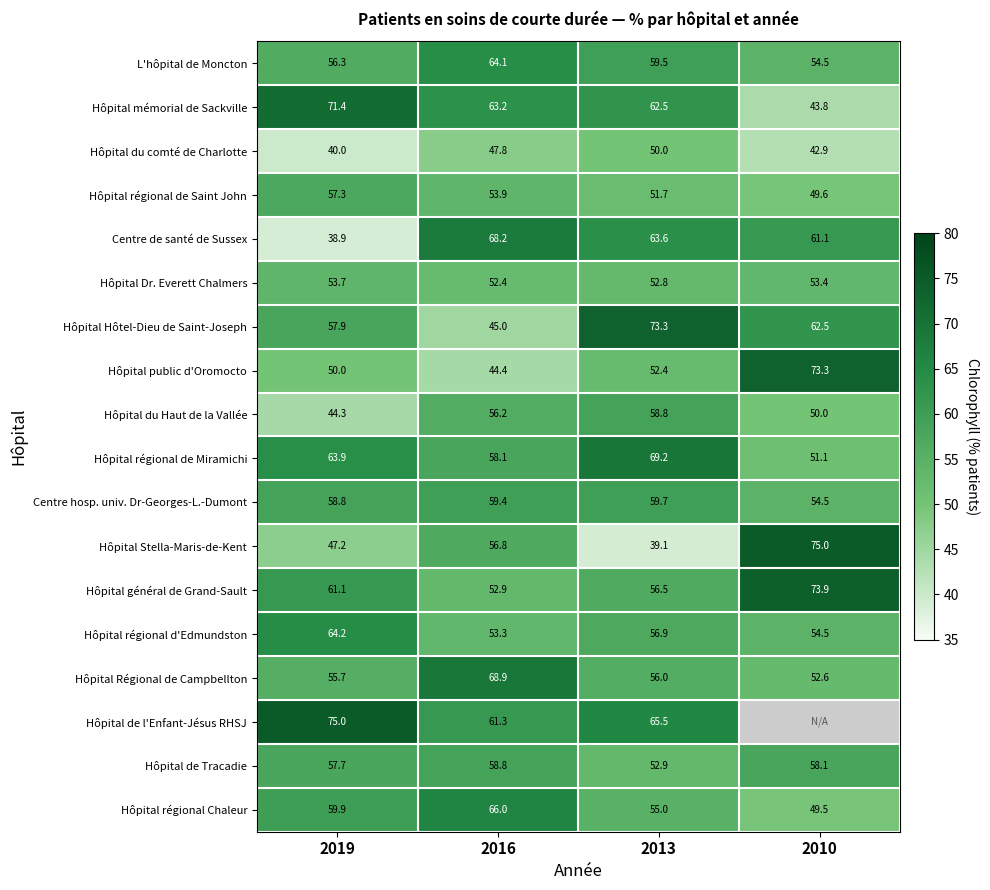

Where is L'hôpital de Moncton nearest to the value 59?

2013